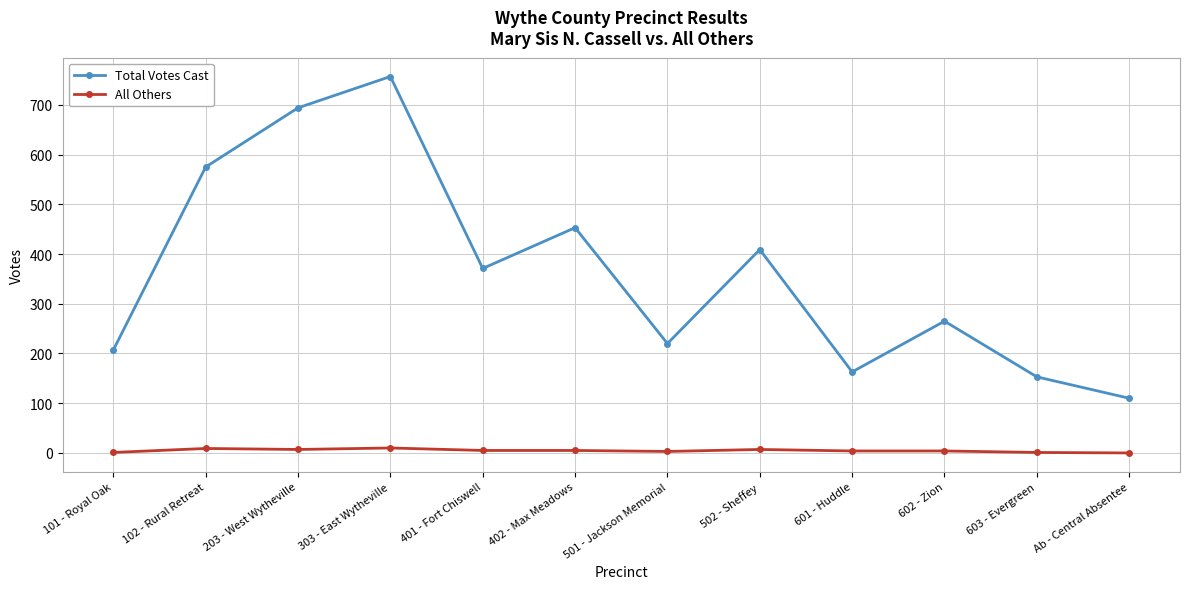

True or false: Total Votes Cast has a value of 101 at 602 - Zion.

False